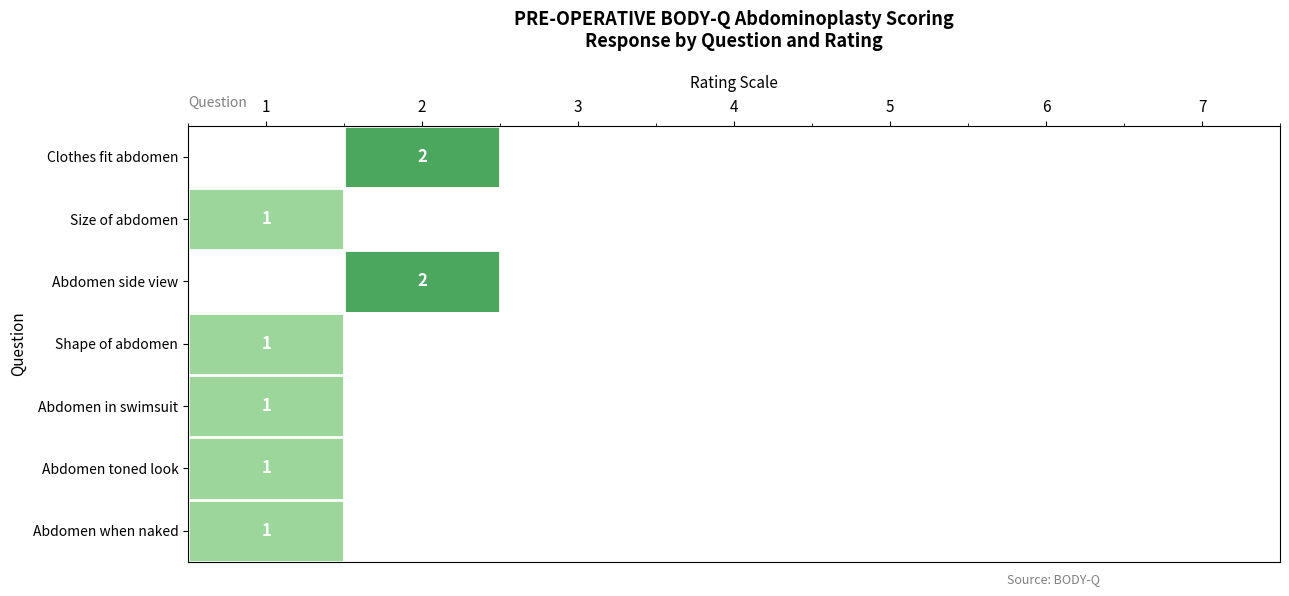

True or false: Abdomen in swimsuit has a value of 1 at 1.

True